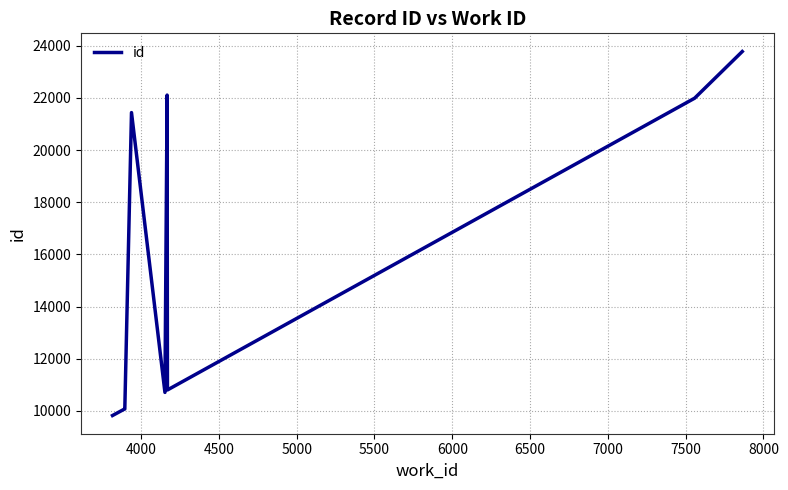

How many categories are shown in the chart?

9